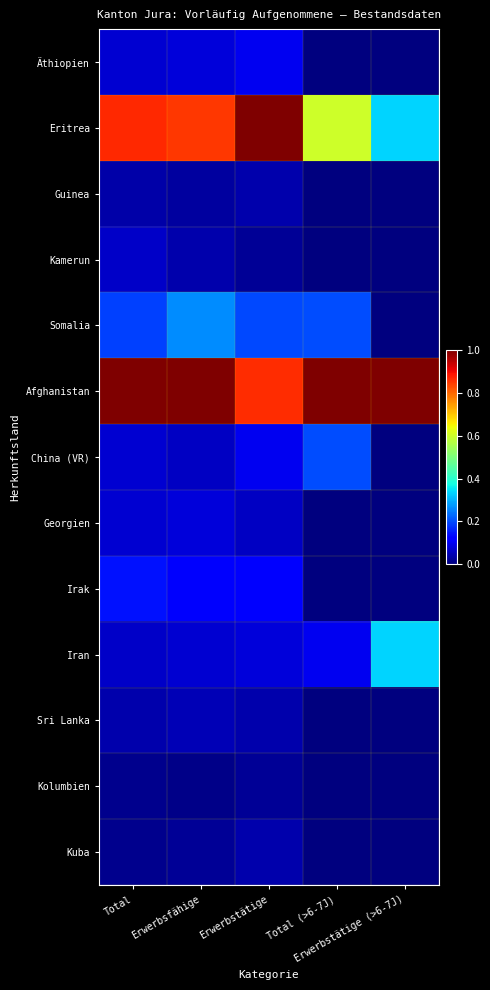

Reading left to right, extract all data points from this chart.

Äthiopien: Total=0.1	Erwerbsfähige=0.1	Erwerbstätige=0.1	Total (>6-7J)=0.0	Erwerbstätige (>6-7J)=0.0
Eritrea: Total=0.9	Erwerbsfähige=0.8	Erwerbstätige=1.0	Total (>6-7J)=0.6	Erwerbstätige (>6-7J)=0.3
Guinea: Total=0.0	Erwerbsfähige=0.0	Erwerbstätige=0.0	Total (>6-7J)=0.0	Erwerbstätige (>6-7J)=0.0
Kamerun: Total=0.1	Erwerbsfähige=0.0	Erwerbstätige=0.0	Total (>6-7J)=0.0	Erwerbstätige (>6-7J)=0.0
Somalia: Total=0.2	Erwerbsfähige=0.3	Erwerbstätige=0.2	Total (>6-7J)=0.2	Erwerbstätige (>6-7J)=0.0
Afghanistan: Total=1.0	Erwerbsfähige=1.0	Erwerbstätige=0.9	Total (>6-7J)=1.0	Erwerbstätige (>6-7J)=1.0
China (VR): Total=0.1	Erwerbsfähige=0.1	Erwerbstätige=0.1	Total (>6-7J)=0.2	Erwerbstätige (>6-7J)=0.0
Georgien: Total=0.1	Erwerbsfähige=0.1	Erwerbstätige=0.1	Total (>6-7J)=0.0	Erwerbstätige (>6-7J)=0.0
Irak: Total=0.1	Erwerbsfähige=0.1	Erwerbstätige=0.1	Total (>6-7J)=0.0	Erwerbstätige (>6-7J)=0.0
Iran: Total=0.1	Erwerbsfähige=0.1	Erwerbstätige=0.1	Total (>6-7J)=0.1	Erwerbstätige (>6-7J)=0.3
Sri Lanka: Total=0.0	Erwerbsfähige=0.1	Erwerbstätige=0.0	Total (>6-7J)=0.0	Erwerbstätige (>6-7J)=0.0
Kolumbien: Total=0.0	Erwerbsfähige=0.0	Erwerbstätige=0.0	Total (>6-7J)=0.0	Erwerbstätige (>6-7J)=0.0
Kuba: Total=0.0	Erwerbsfähige=0.0	Erwerbstätige=0.0	Total (>6-7J)=0.0	Erwerbstätige (>6-7J)=0.0